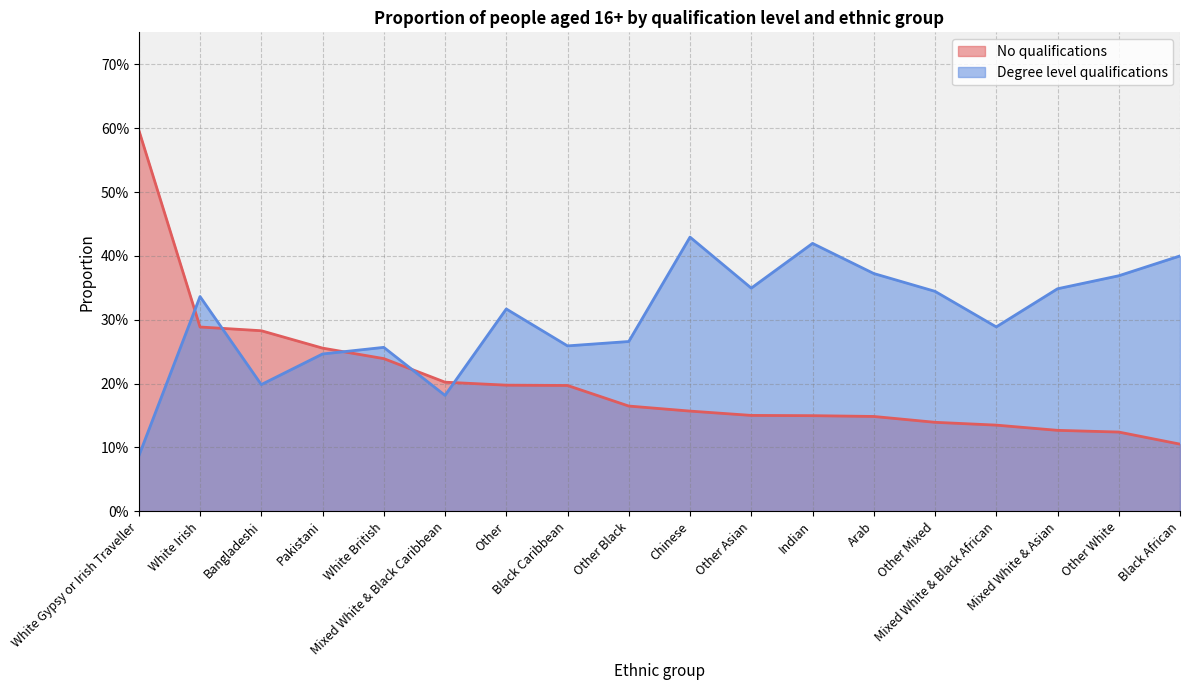

At which label does Degree level qualifications reach its peak?

Chinese